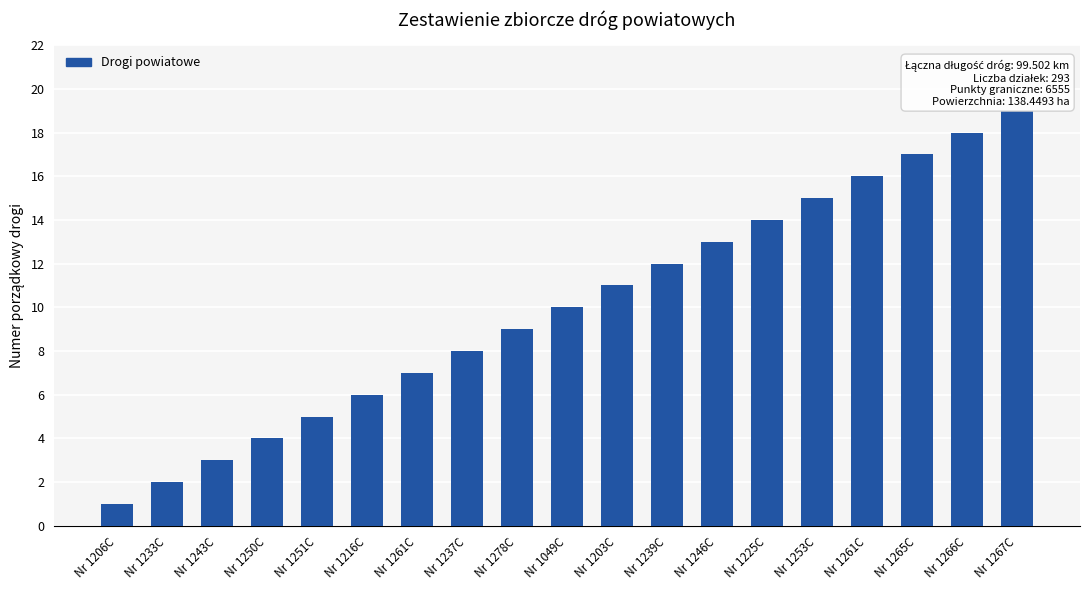

Does the chart contain any negative values?

No